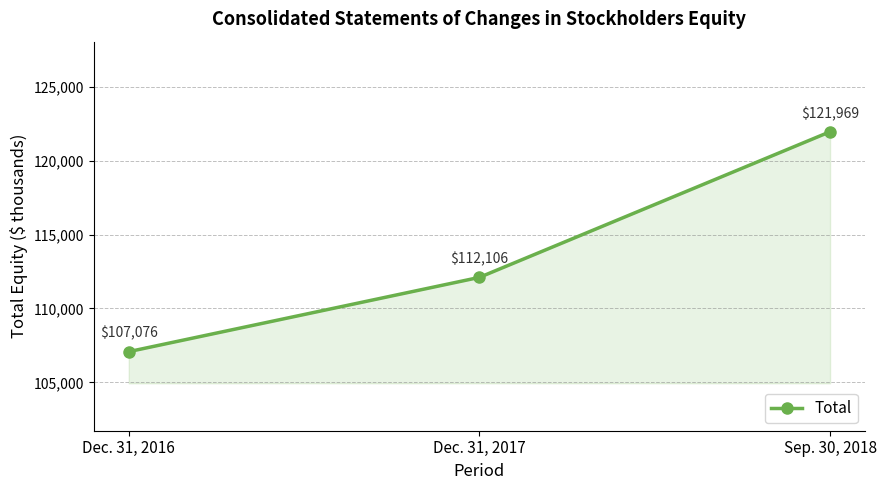

Count the values in the range 107076 to 121969.

3